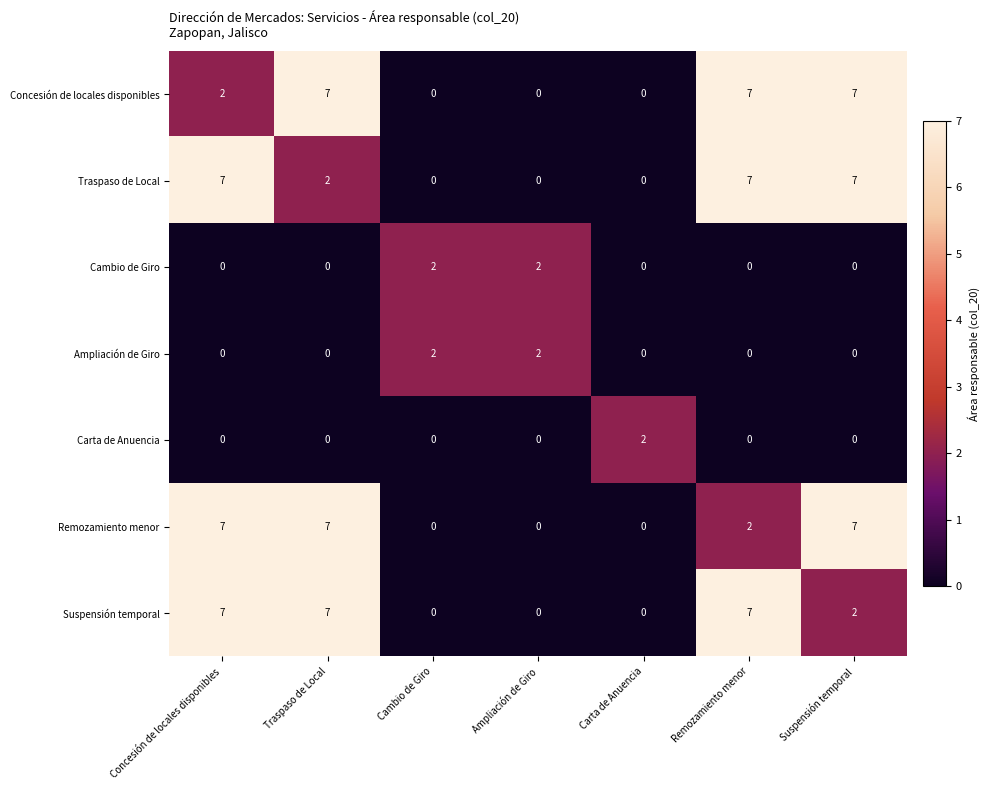

What is the spread (max minus min) of values at Traspaso de Local?

7